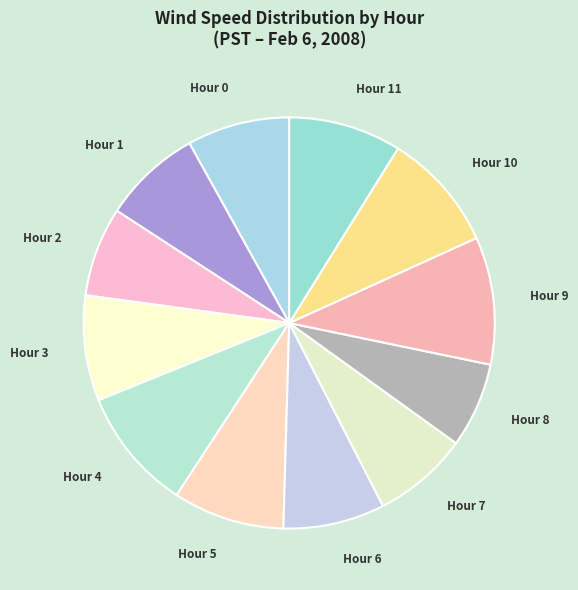

What is the ratio of the value at Hour 5 to the value at Hour 1?

1.1